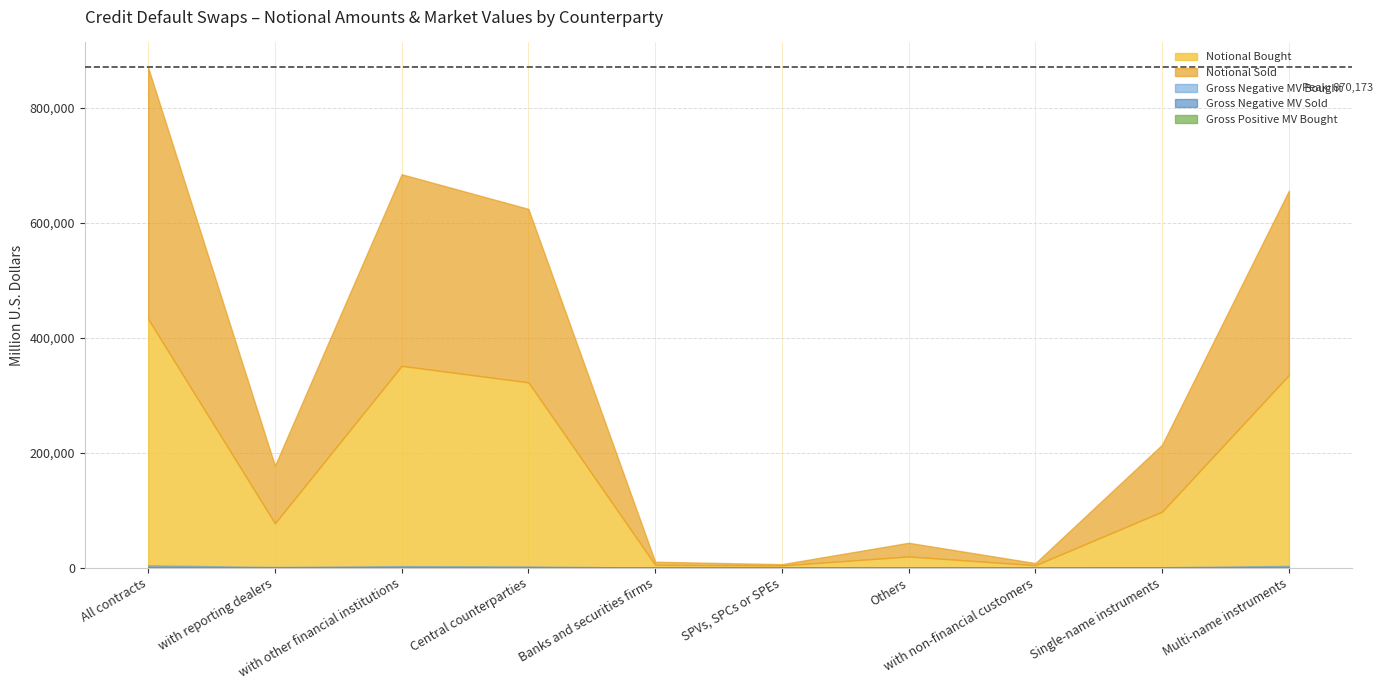

The Gross Positive MV Bought series shows 18 at with non-financial customers. True or false?

False